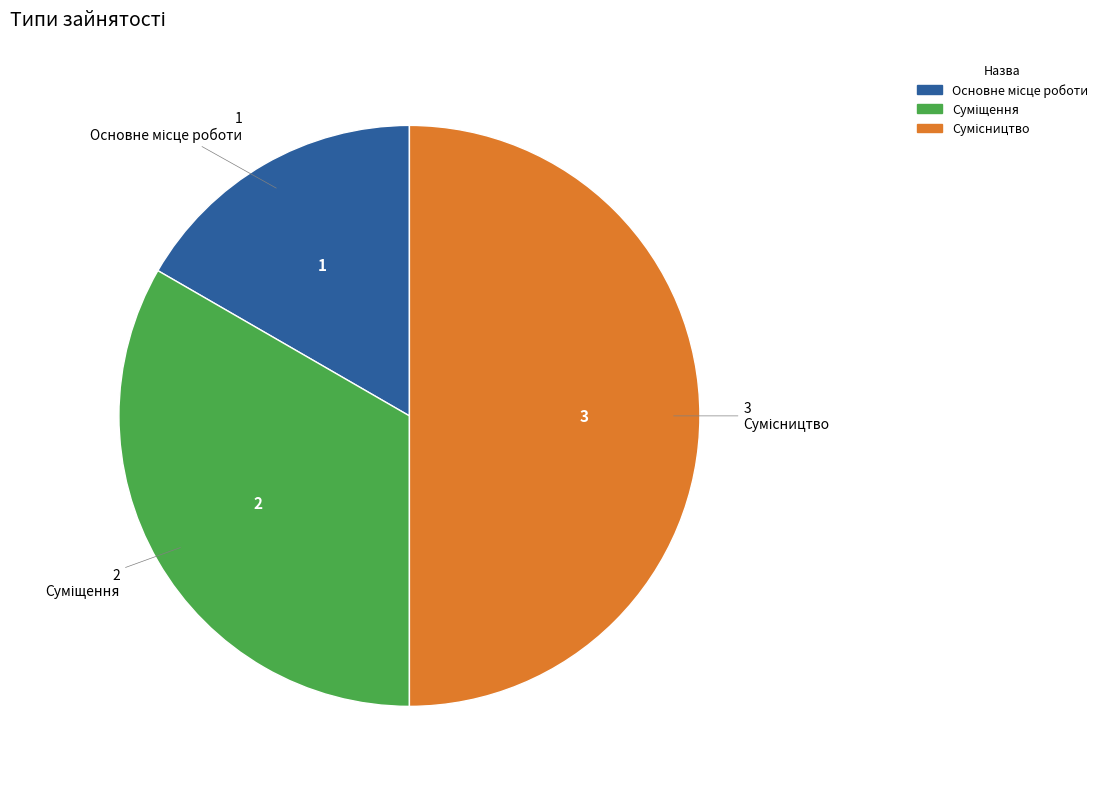

True or false: Сумісництво accounts for 58% of the total.

False